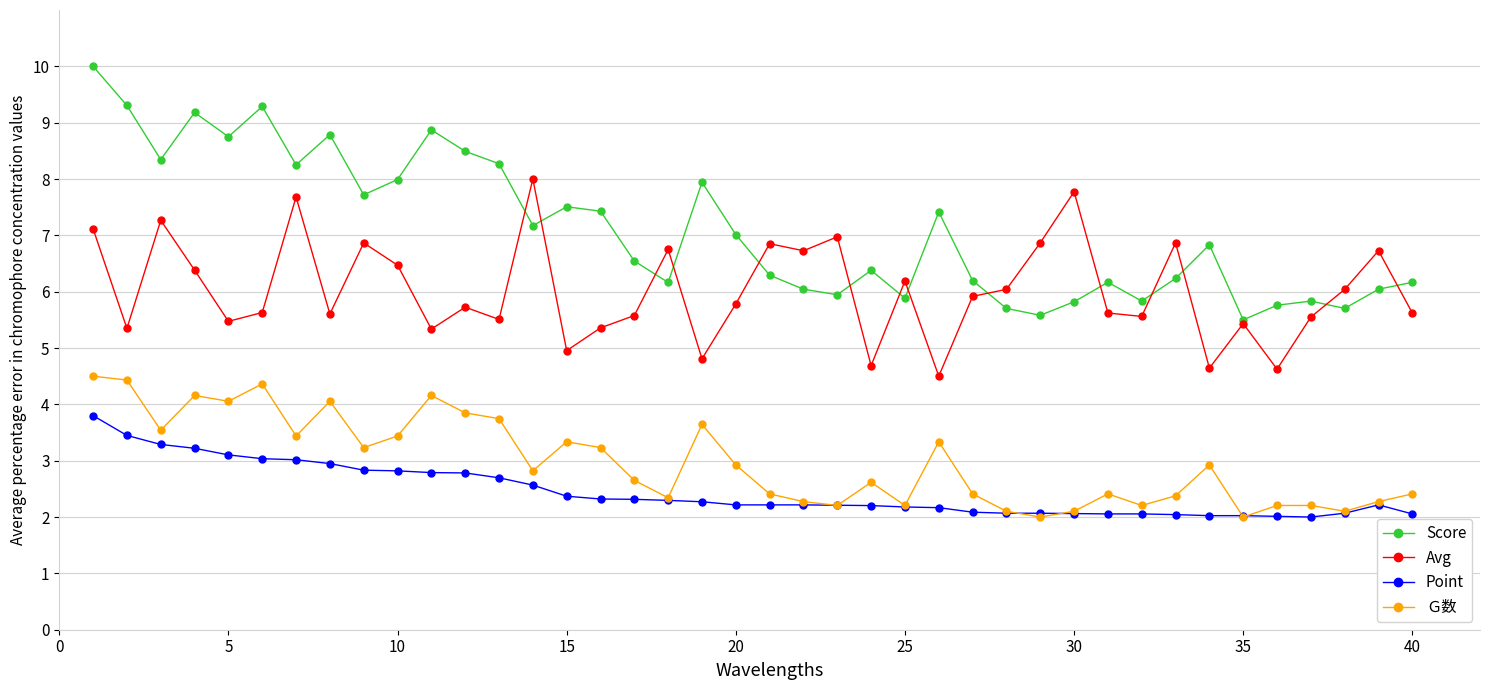

After their last crossing, which series has the higher values: Point or Ｇ数?

Ｇ数